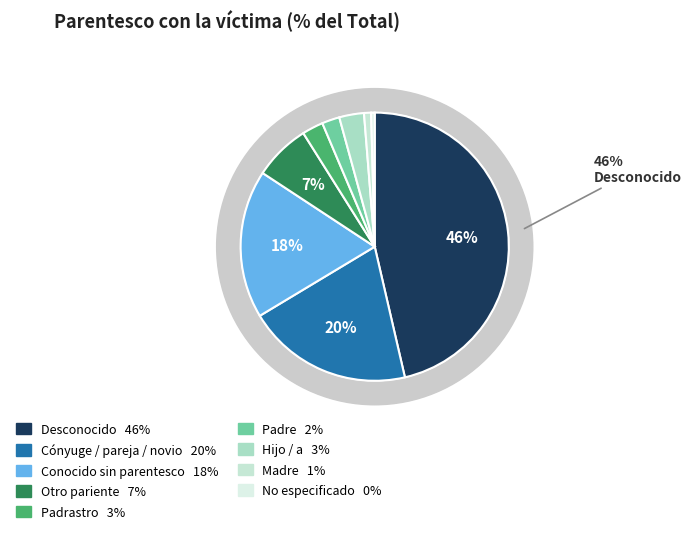

What percentage is the Madre slice, to the nearest percent?

1%